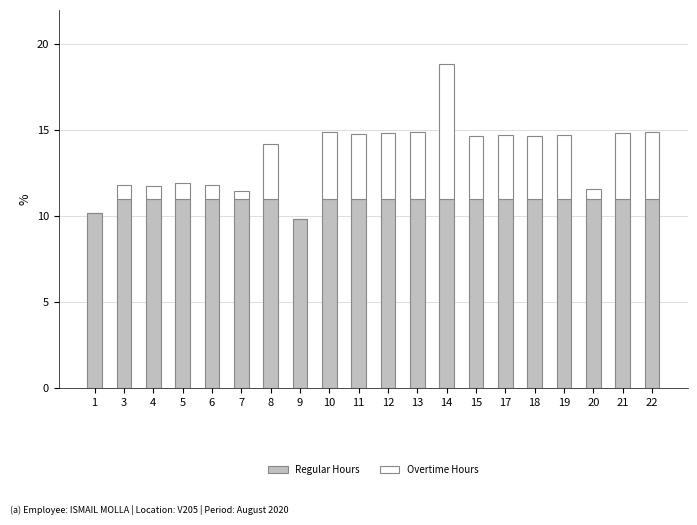

What is the total value across all series at 8?

14.2